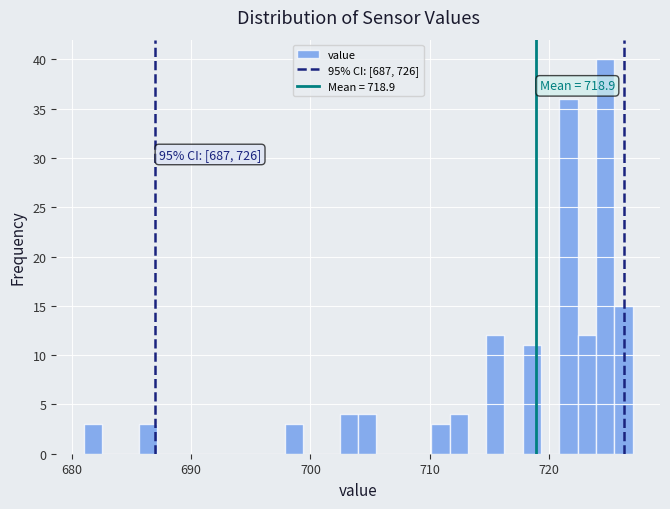

Around what value on the x-axis is the tallest bar? Give the approximate position of its centre, as read against the axis.

725